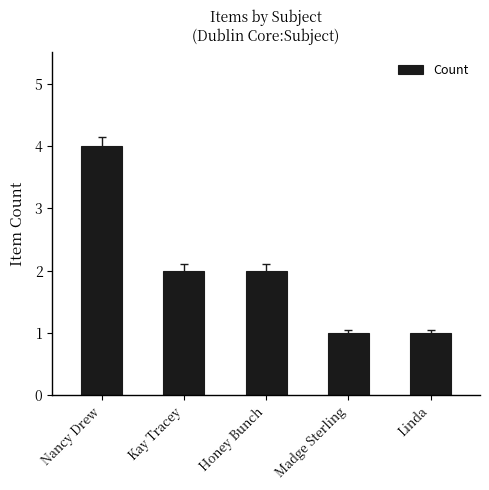

What is the smallest value displayed?

1